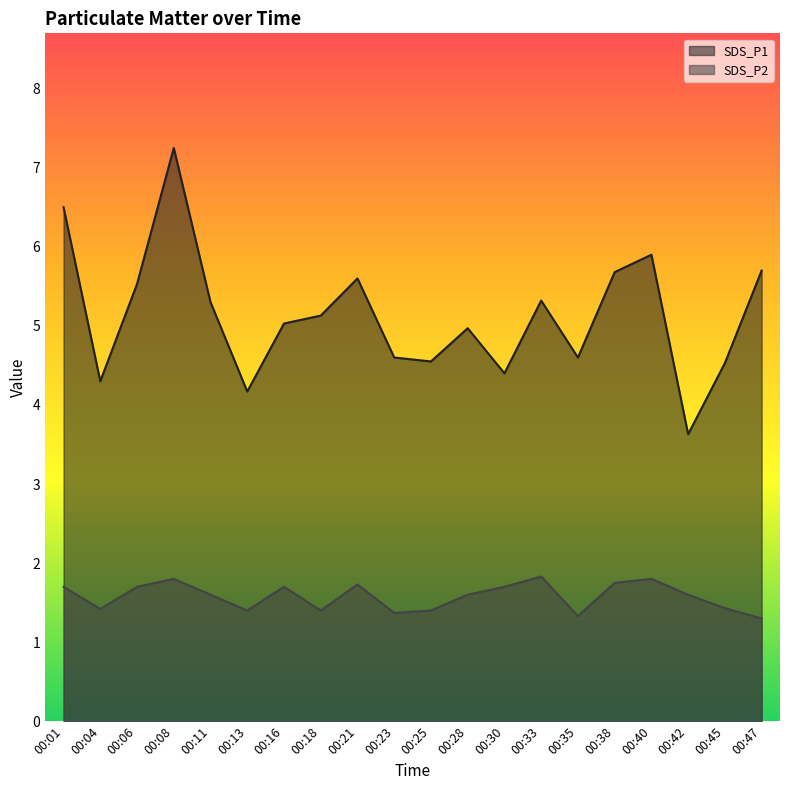

List the labels in order of SDS_P2 value, largest first.

00:33, 00:08, 00:40, 00:38, 00:21, 00:01, 00:06, 00:16, 00:30, 00:11, 00:28, 00:42, 00:45, 00:04, 00:13, 00:18, 00:25, 00:23, 00:35, 00:47